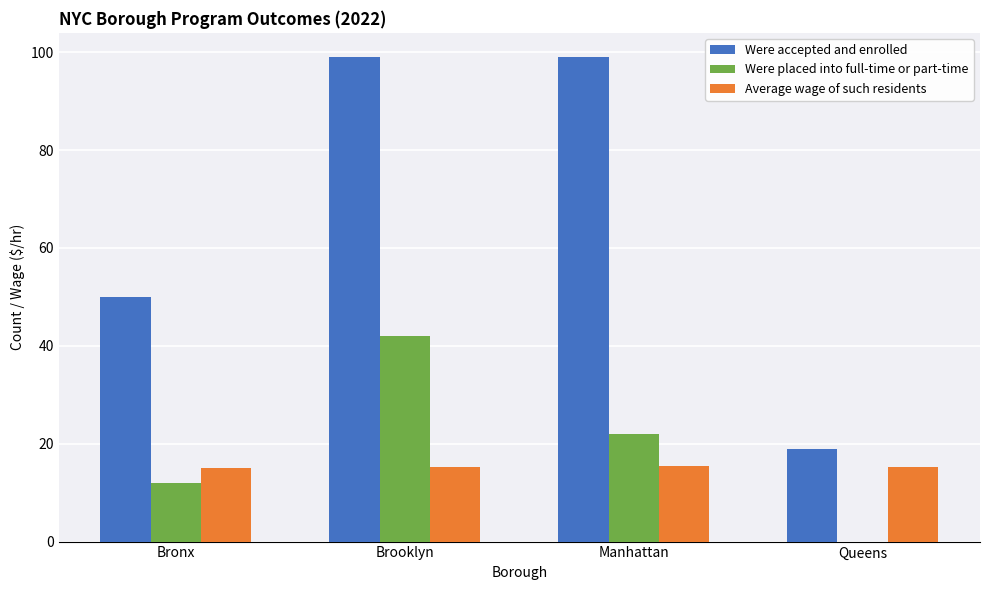

True or false: Average wage of such residents has a value of 15.3 at Queens.

True